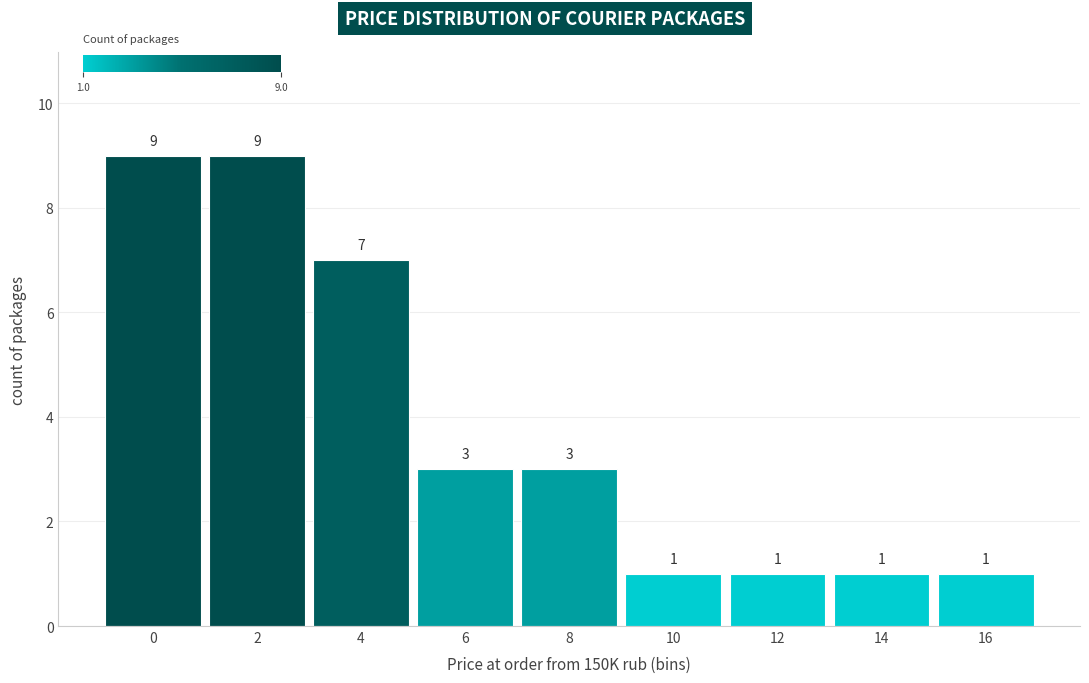

Reading left to right, extract all data points from this chart.

9	9	7	3	3	1	1	1	1